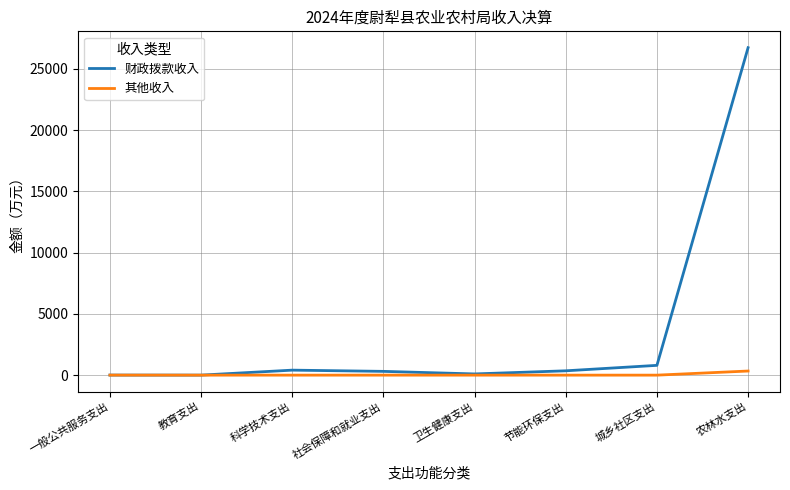

In 财政拨款收入, how many points are lower than both neighbors (excluding endpoints)?

2